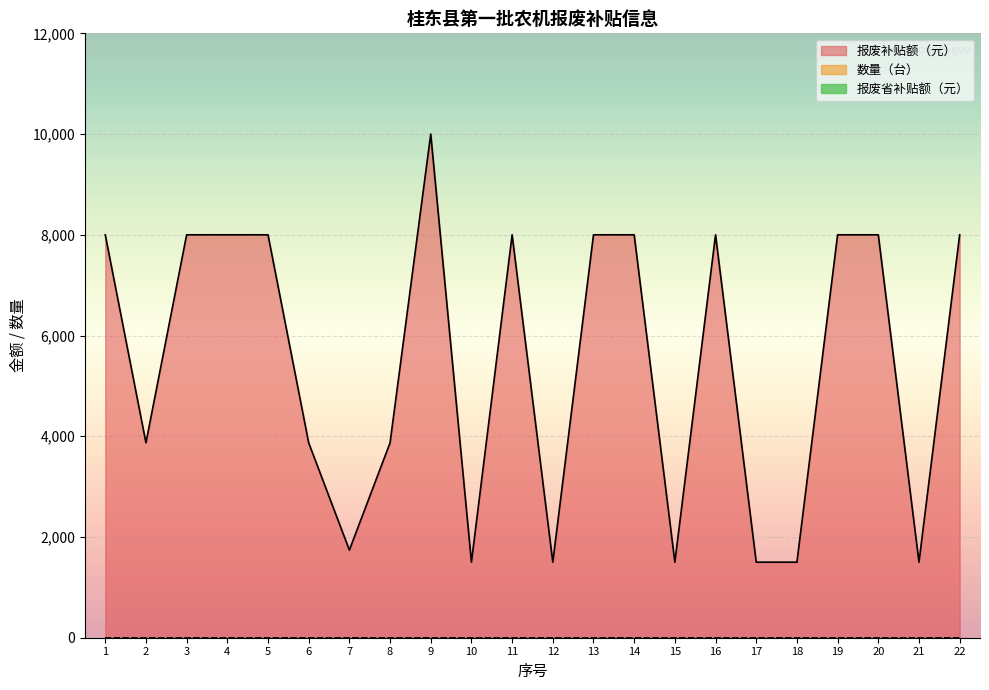

How many data points does each series have?

22